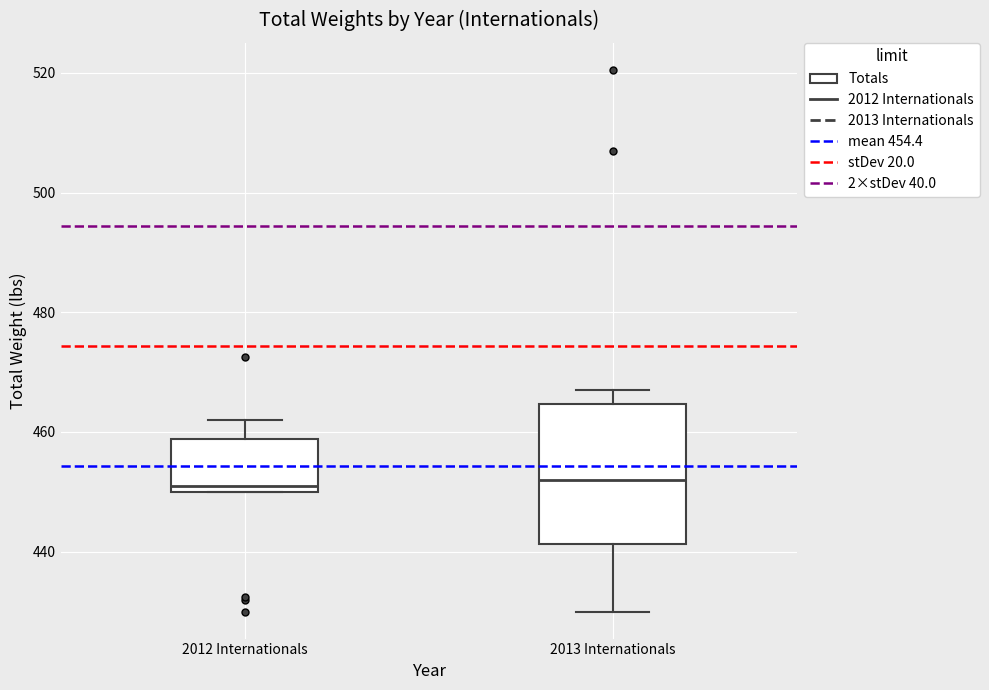

Comparing the boxes themselves (not the whiskers), which one is the tallest?

2013 Internationals